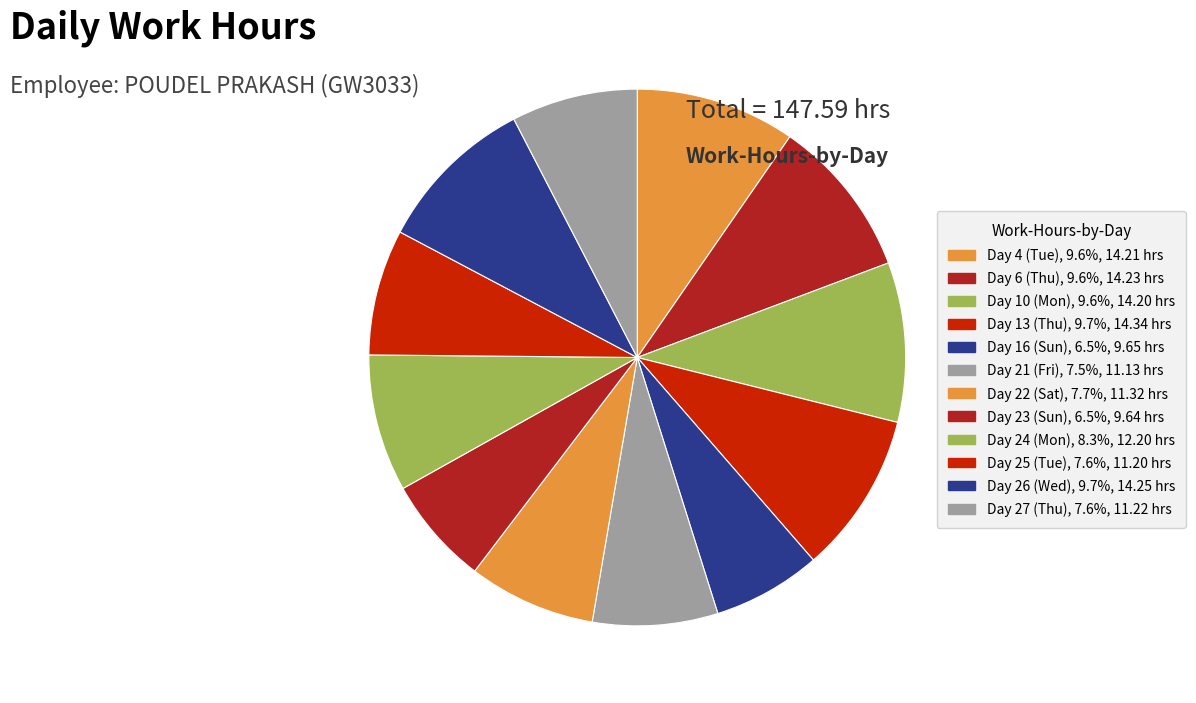

To the nearest percent, what is the combined percentage of Day 23 (Sun) and Day 26 (Wed)?

16%